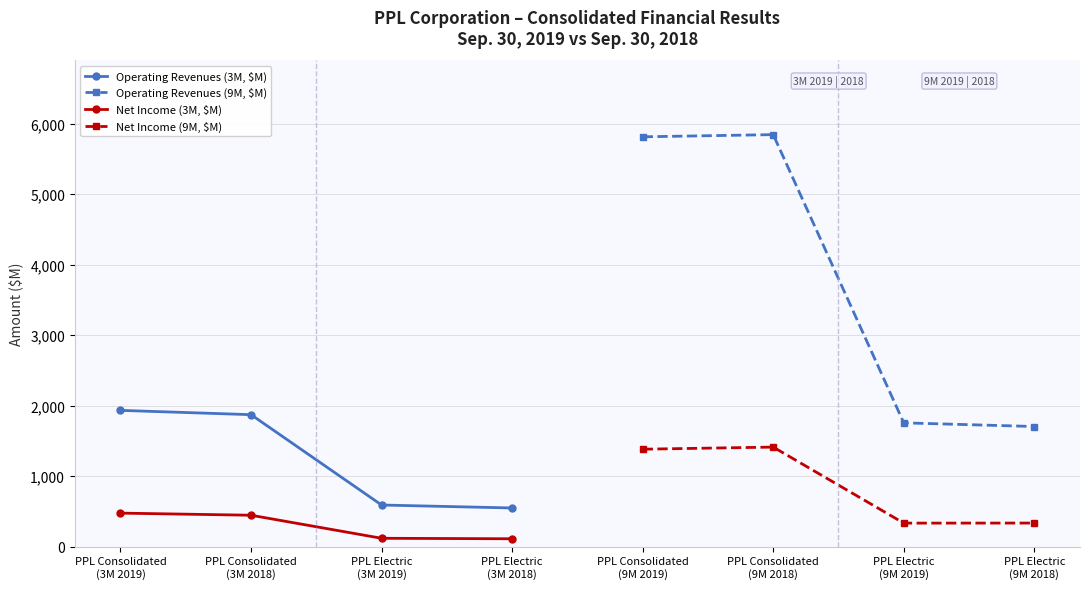

What is the value of the Operating Revenues (3M, $M) point at the 4th from the left?

548